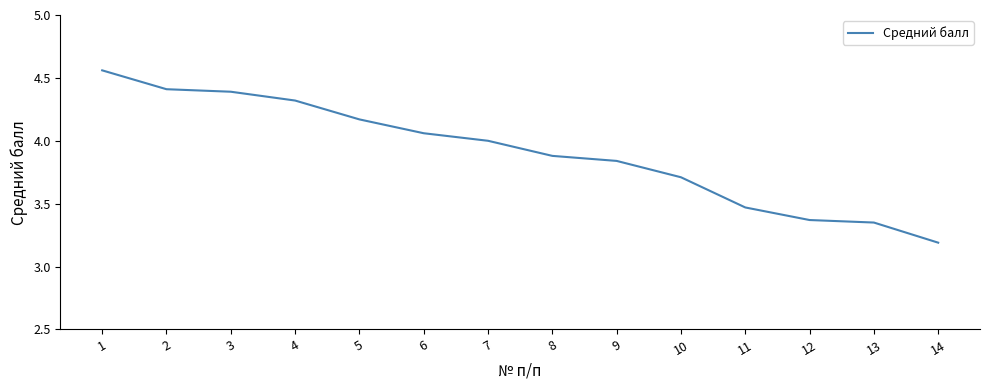

What is the minimum value shown in the chart?

3.2